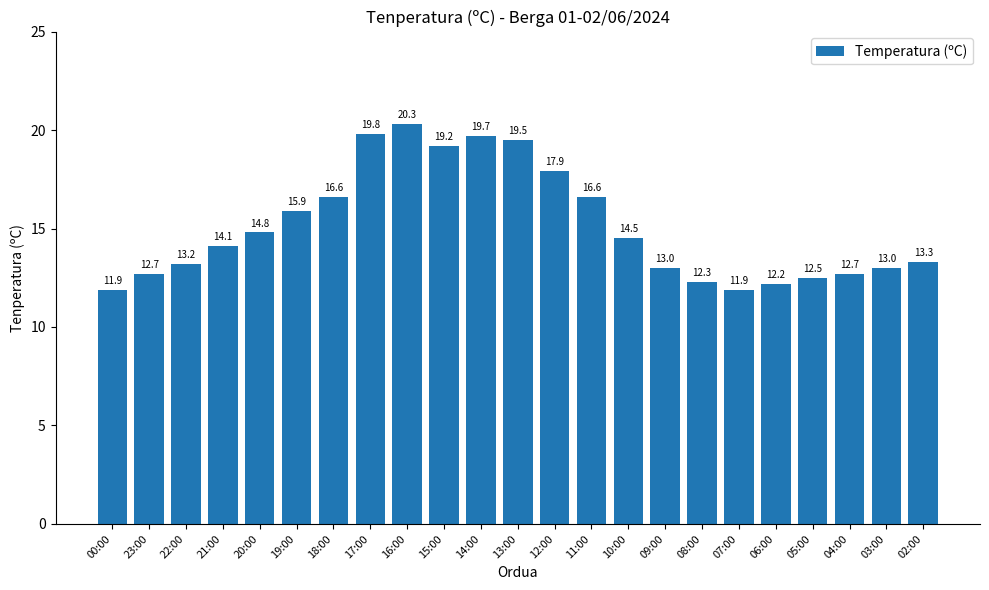

Reading right to left, transcribe all the data shown in this chart.

13.3	13.0	12.7	12.5	12.2	11.9	12.3	13.0	14.5	16.6	17.9	19.5	19.7	19.2	20.3	19.8	16.6	15.9	14.8	14.1	13.2	12.7	11.9